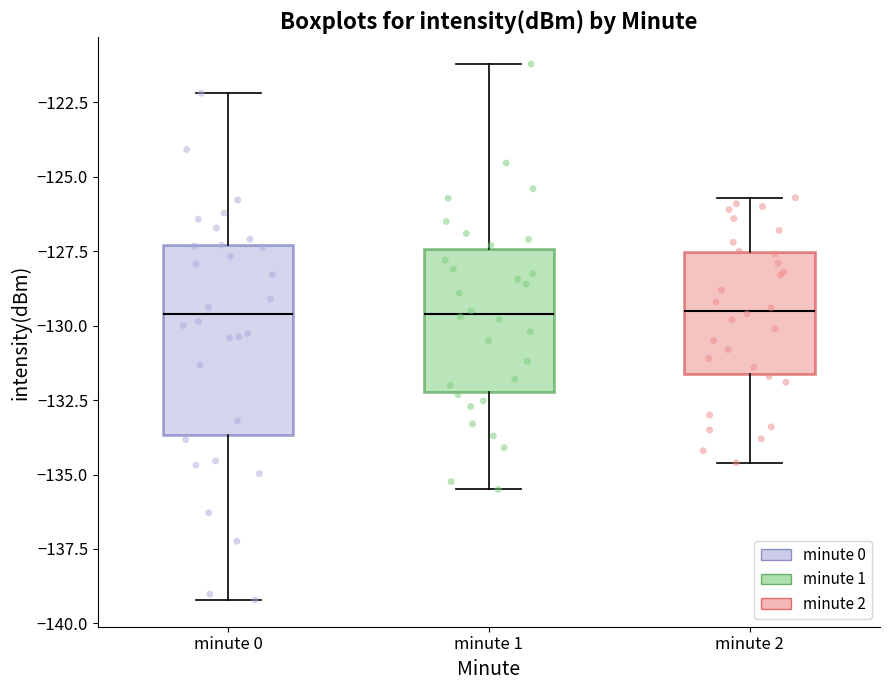

Reading left to right, read every box against the y-axis: the position of its median line, the range the box covers, and the ends of its whiskers. The values are not printed on the chart, so give them approximately, as read against the axis.

minute 0: median -129.5, box -133.5 to -127.5, whiskers -139.0 to -122.0
minute 1: median -129.5, box -132.0 to -127.5, whiskers -135.5 to -121.0
minute 2: median -129.5, box -131.5 to -127.5, whiskers -134.5 to -125.5